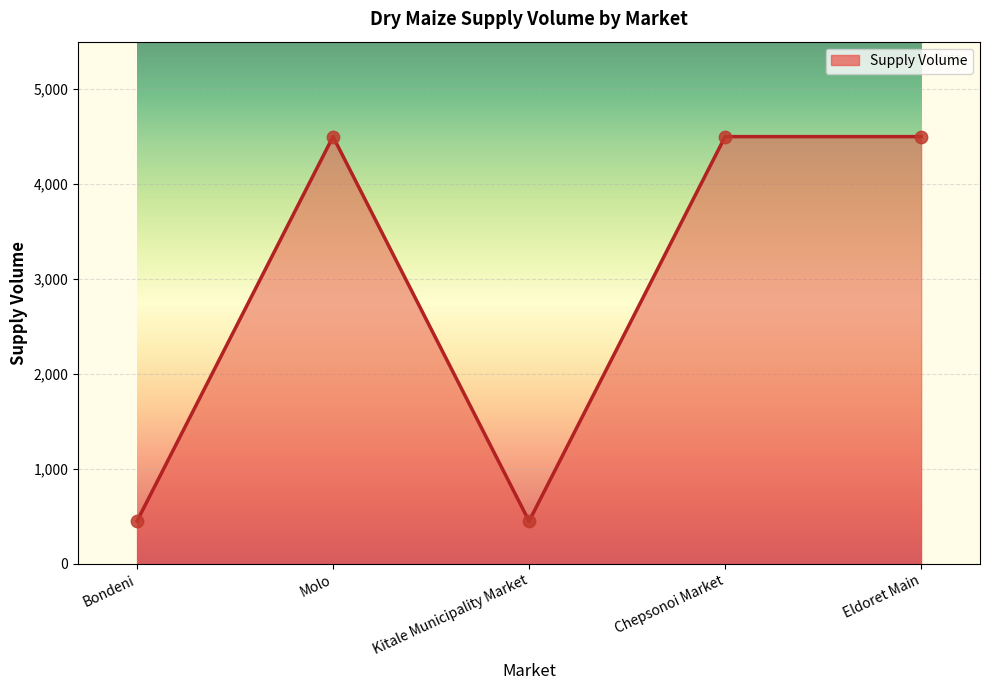

Approximately how many times larger is the value at Kitale Municipality Market compared to Chepsonoi Market?

0.1